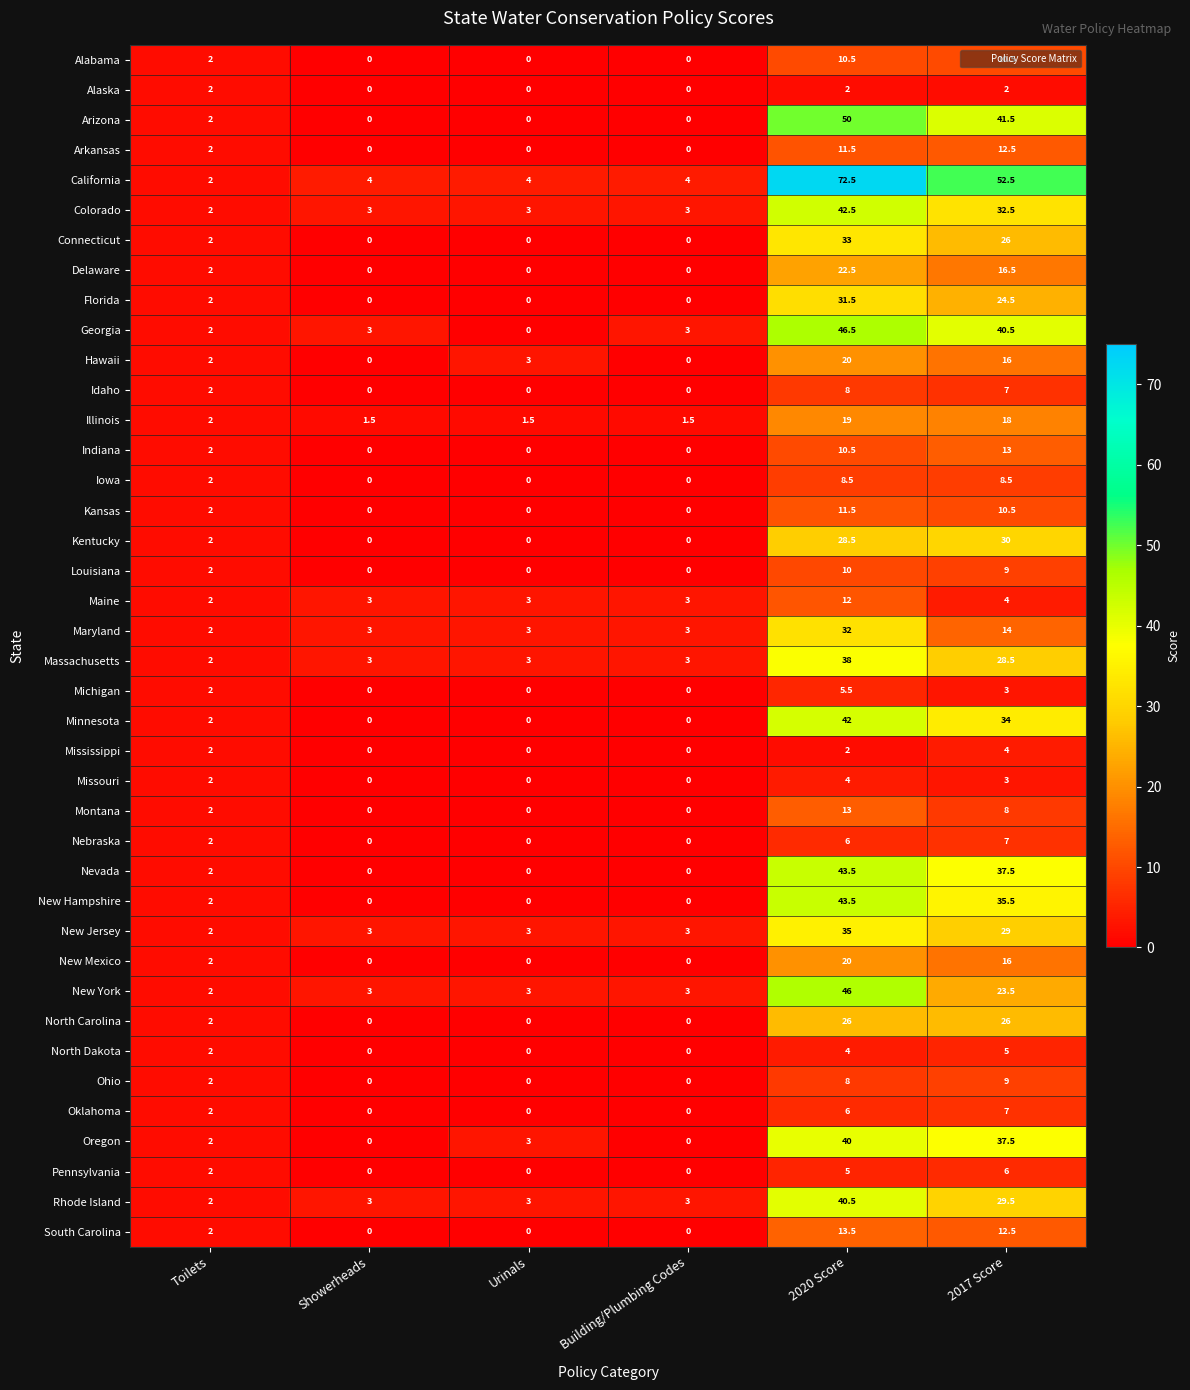

Which series has the largest range (max minus min)?

California